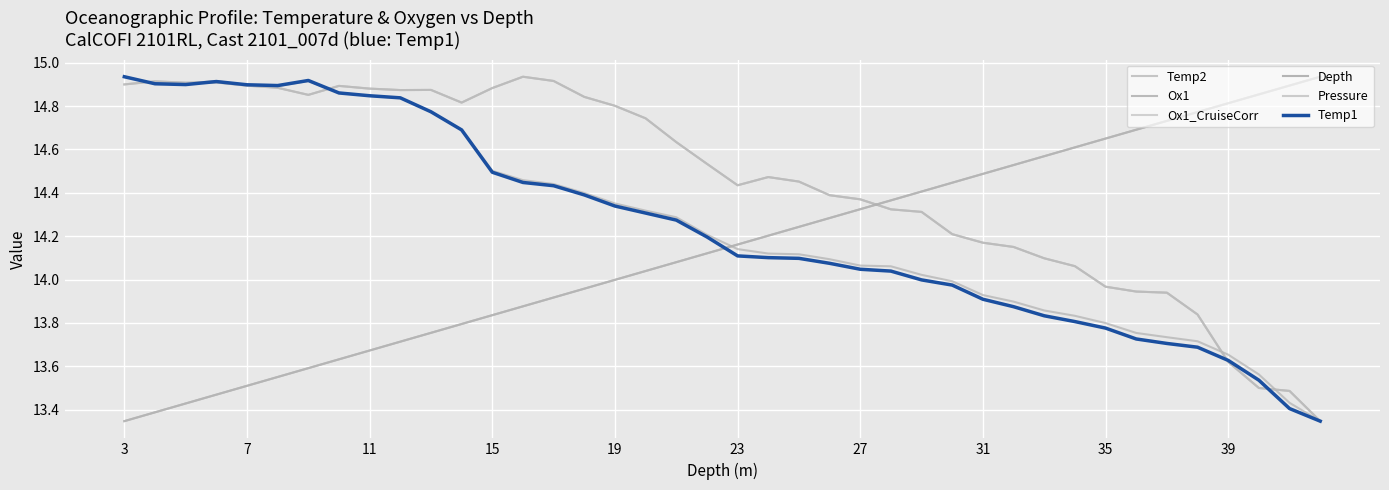

How many lines are shown in the chart?

6